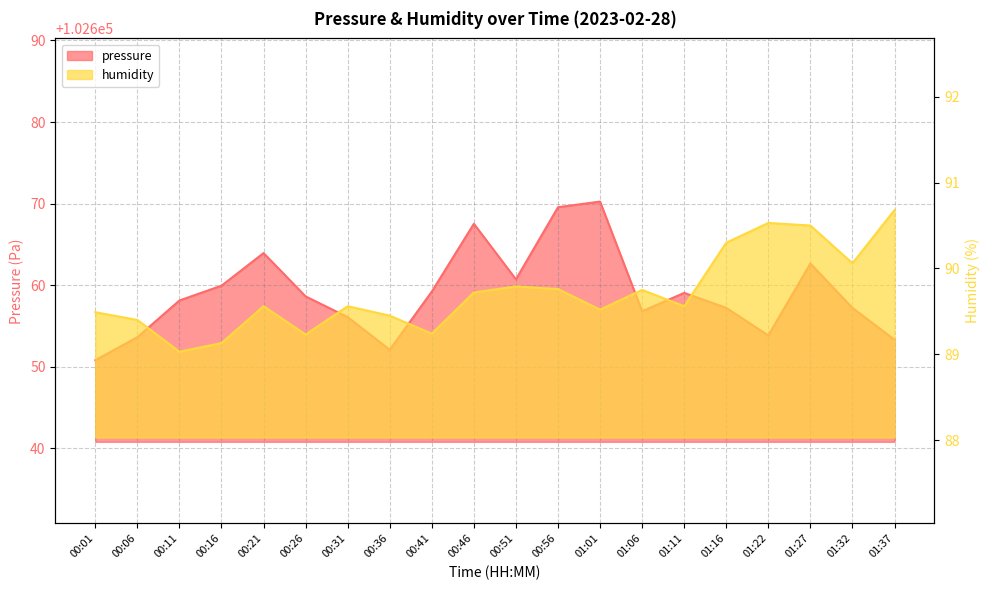

How many interior local peaks does the humidity series have?

5